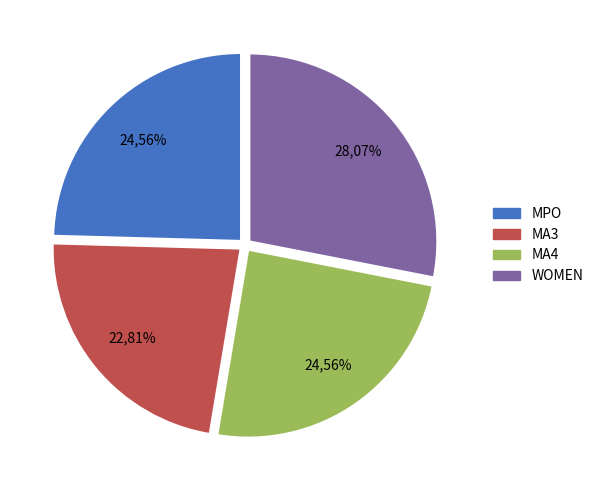

To the nearest percent, what is the average slice percentage?

25%